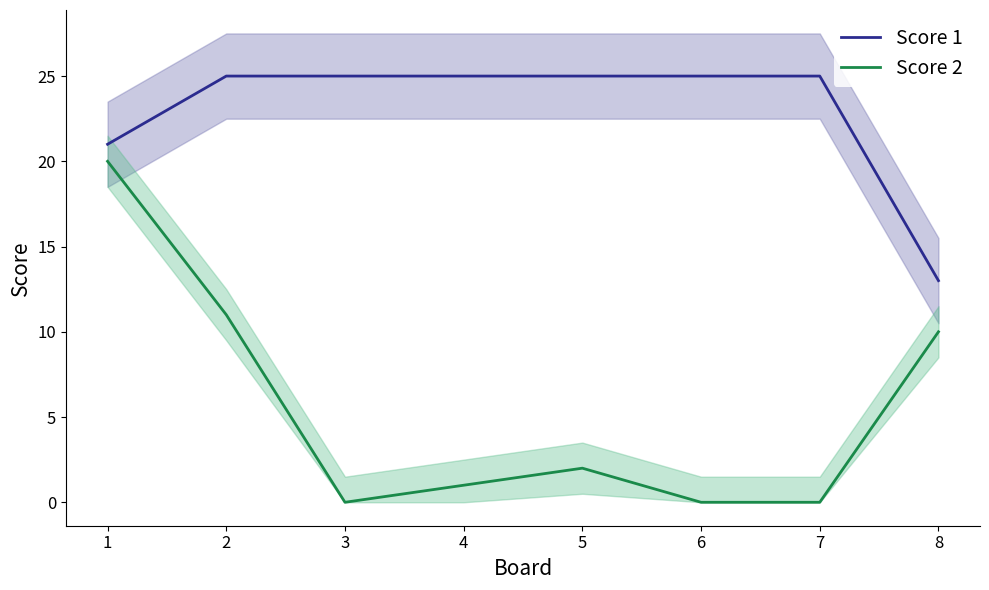

True or false: Score 1 has more than 0 interior local peaks.

False